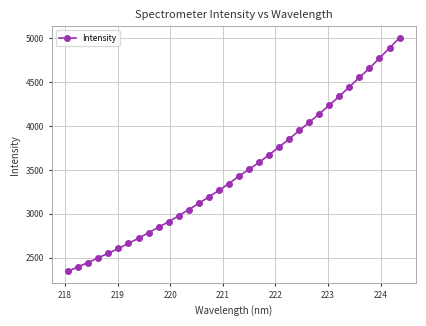

What is the minimum value shown in the chart?

2346.0